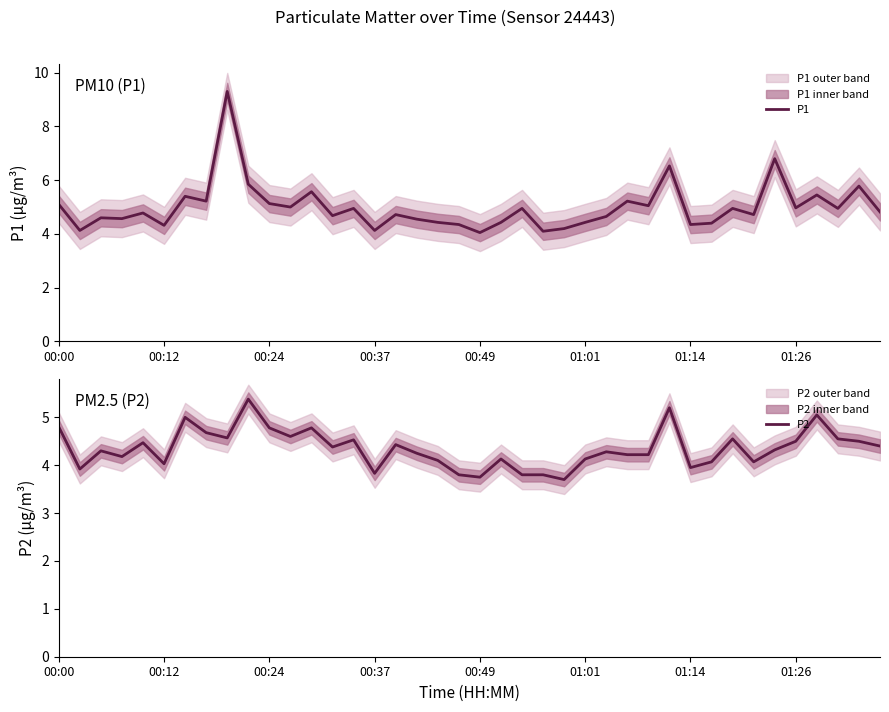

How many lines are shown in the chart?

2